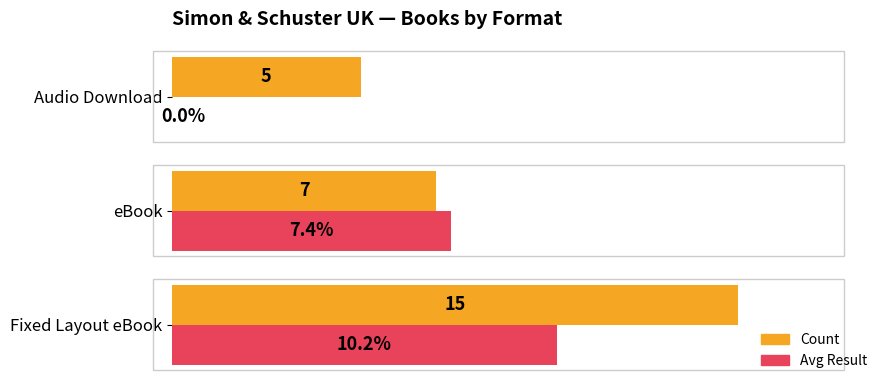

Which series has the largest total across all categories?

Count